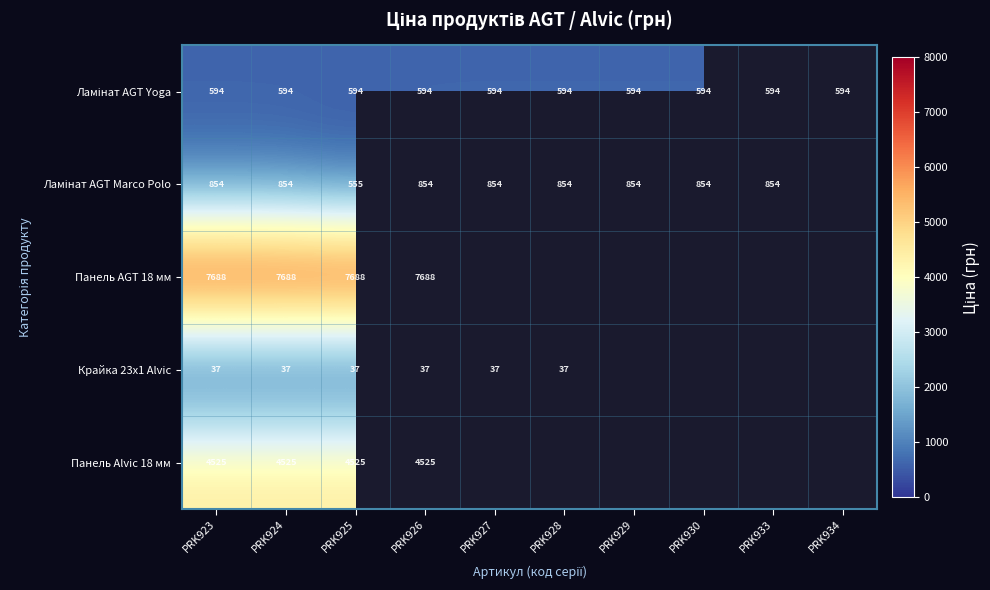

Which series has the largest range (max minus min)?

Ламінат AGT Marco Polo